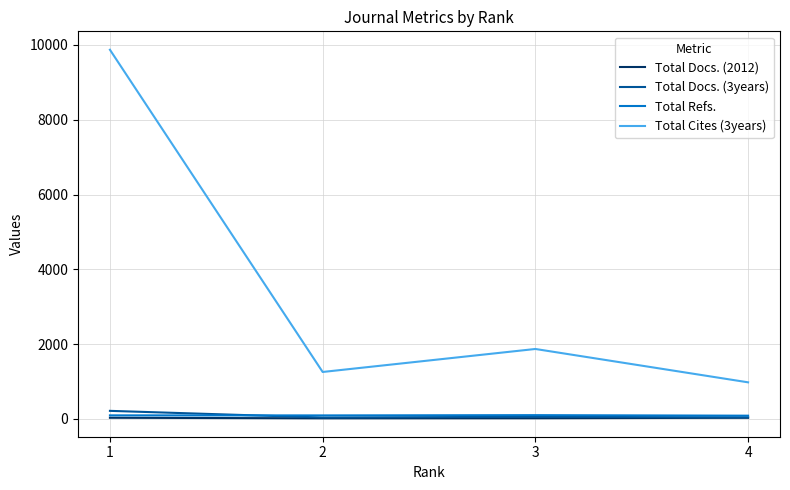

What are all the series names shown in the legend?

Total Docs. (2012), Total Docs. (3years), Total Refs., Total Cites (3years)